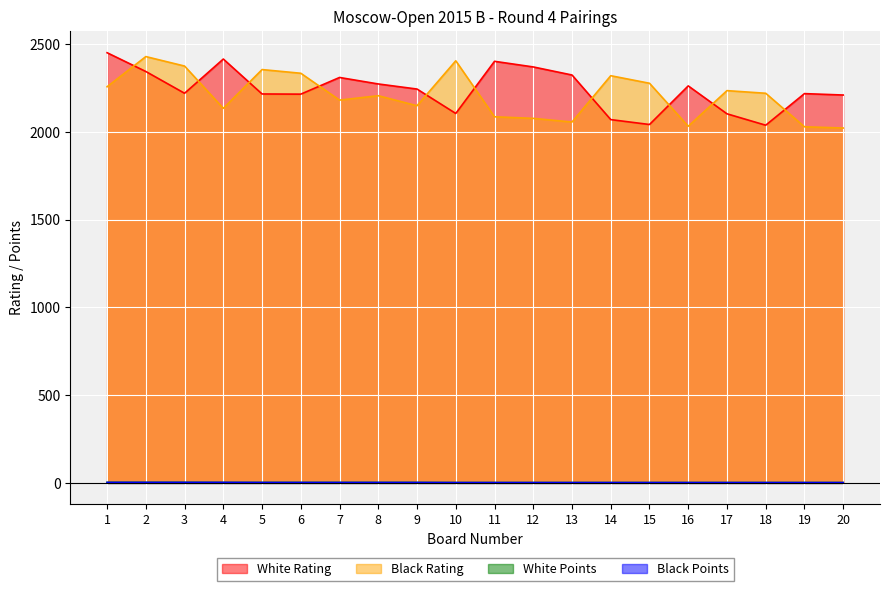

What is the difference between the highest and lowest values at 14?

2318.0